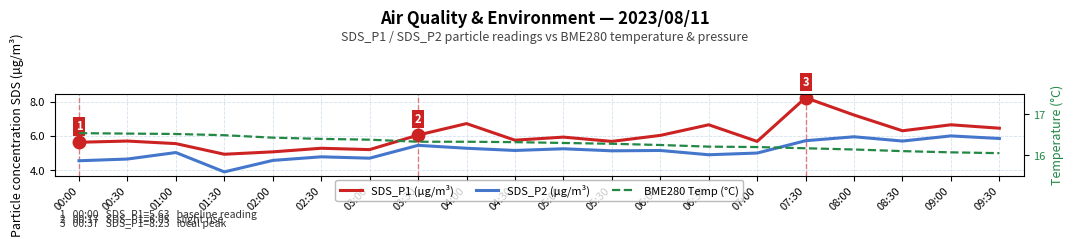

What is the highest value of the SDS_P2 (µg/m³) series?

6.0